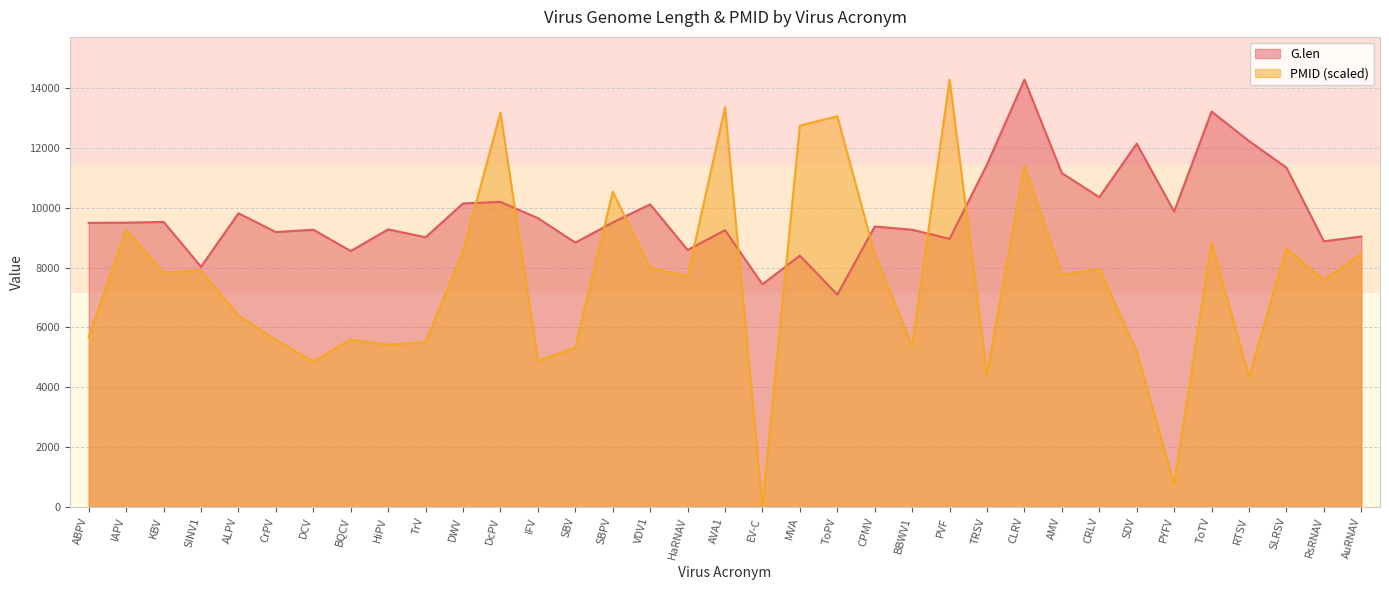

Does the chart display data point markers on the line(s)?

No